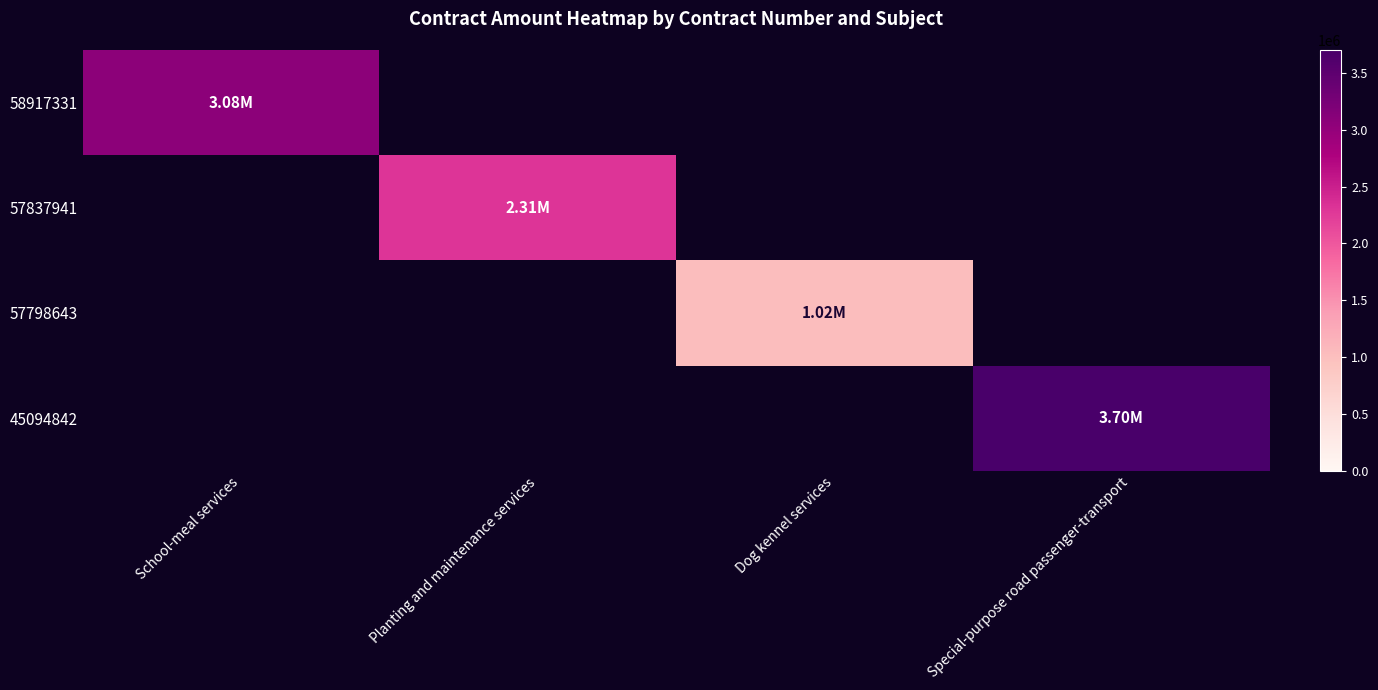

How many positive values does the 58917331 series have?

1